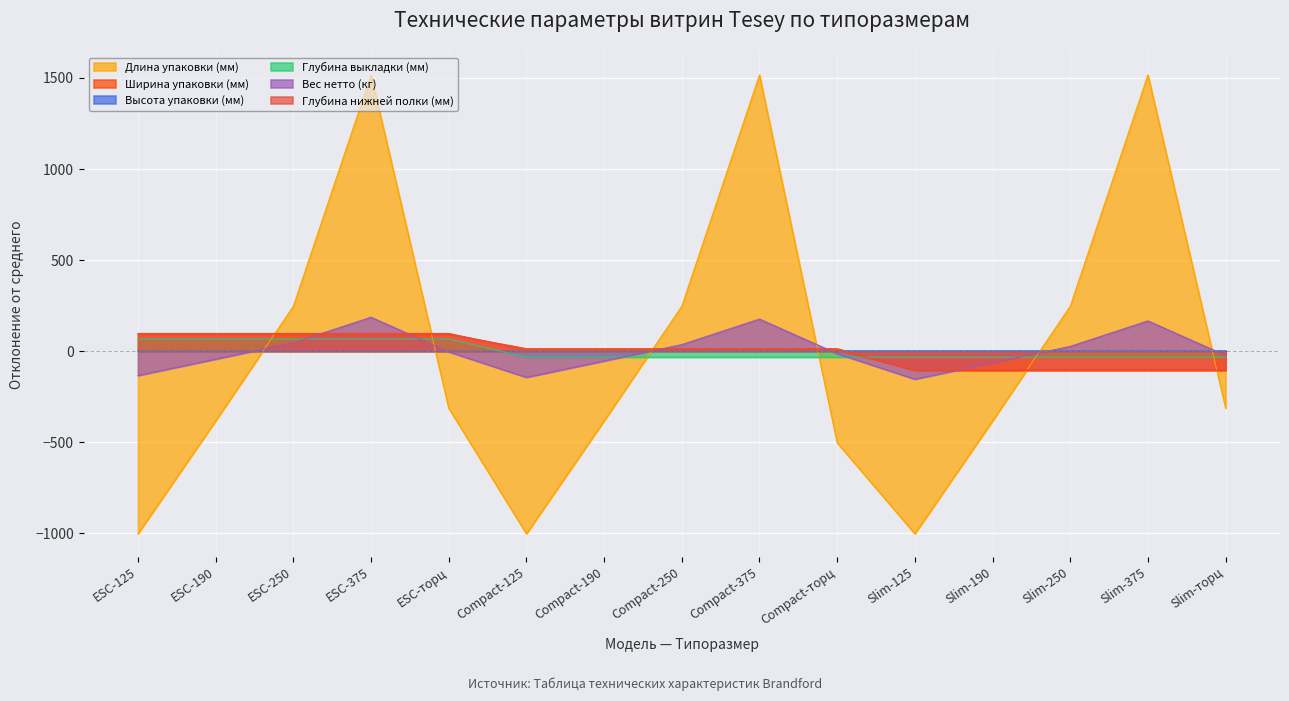

How many data points in Длина упаковки (мм) are above -313?

6